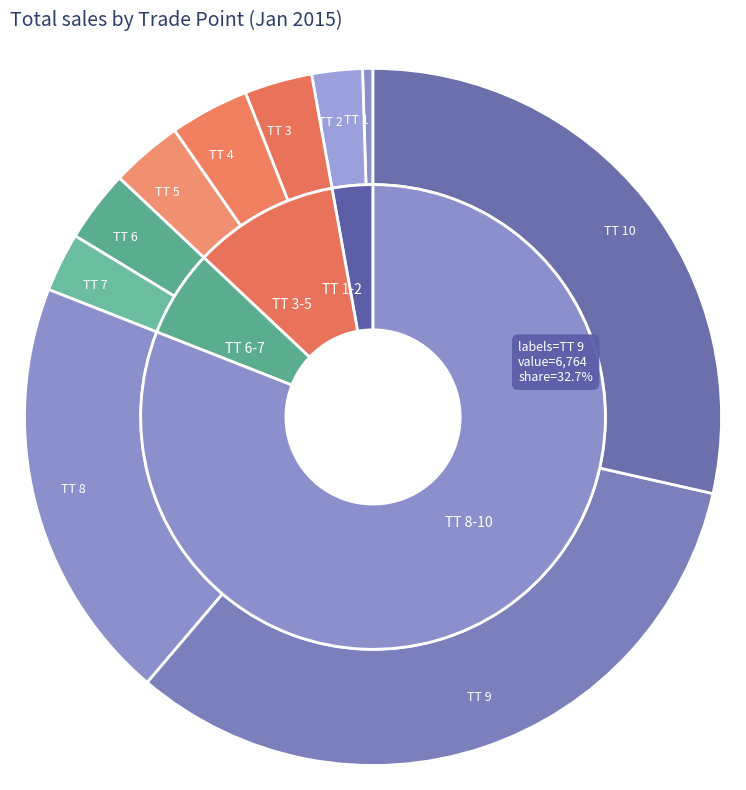

True or false: ТТ 1 accounts for 0% of the total.

True